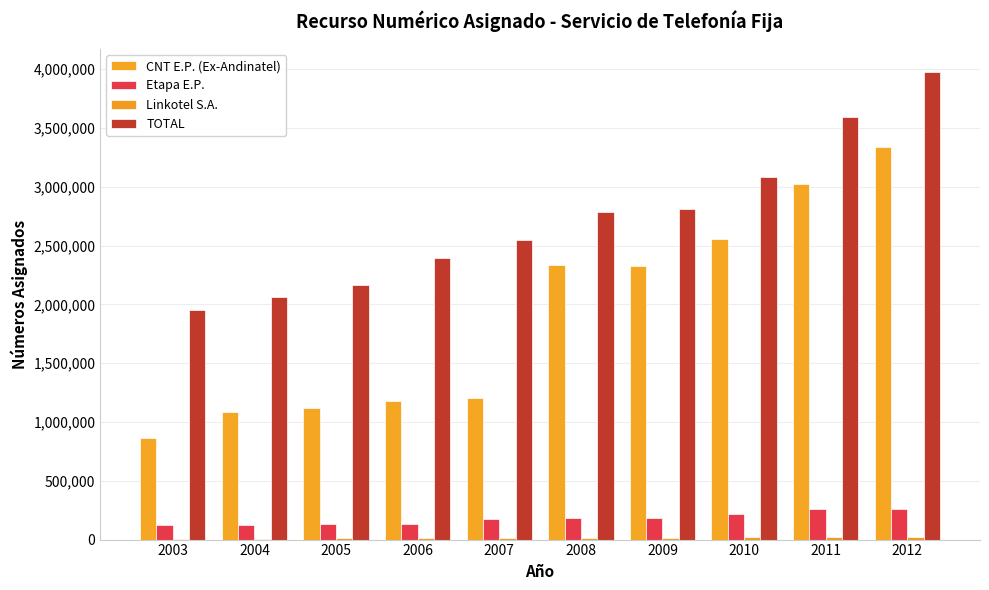

At which label does Linkotel S.A. first exceed 14100?

2009